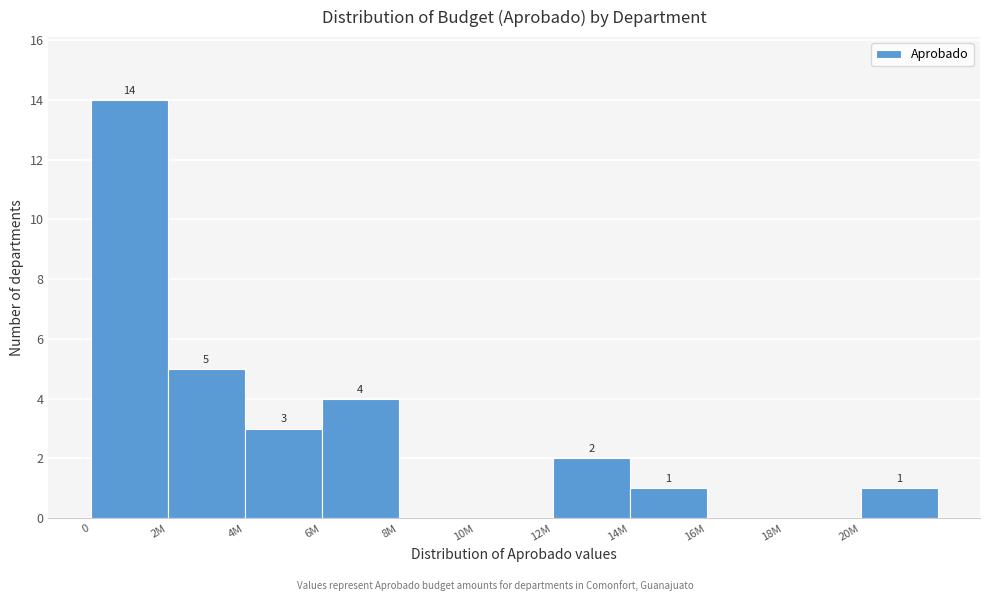

Reading left to right, list all the values displayed in this chart.

0=14	2M=5	4M=3	6M=4	8M=0	10M=0	12M=2	14M=1	16M=0	18M=0	20M=1